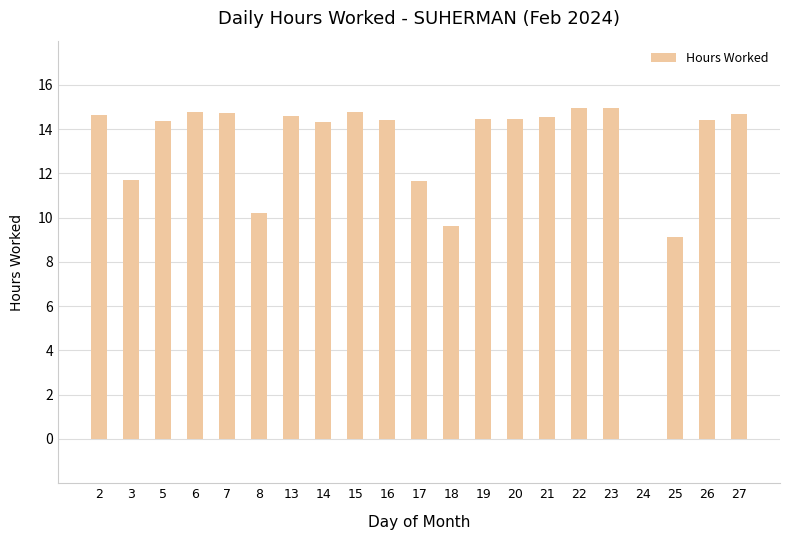

What is the sum of the values at 7 and 15?

29.5